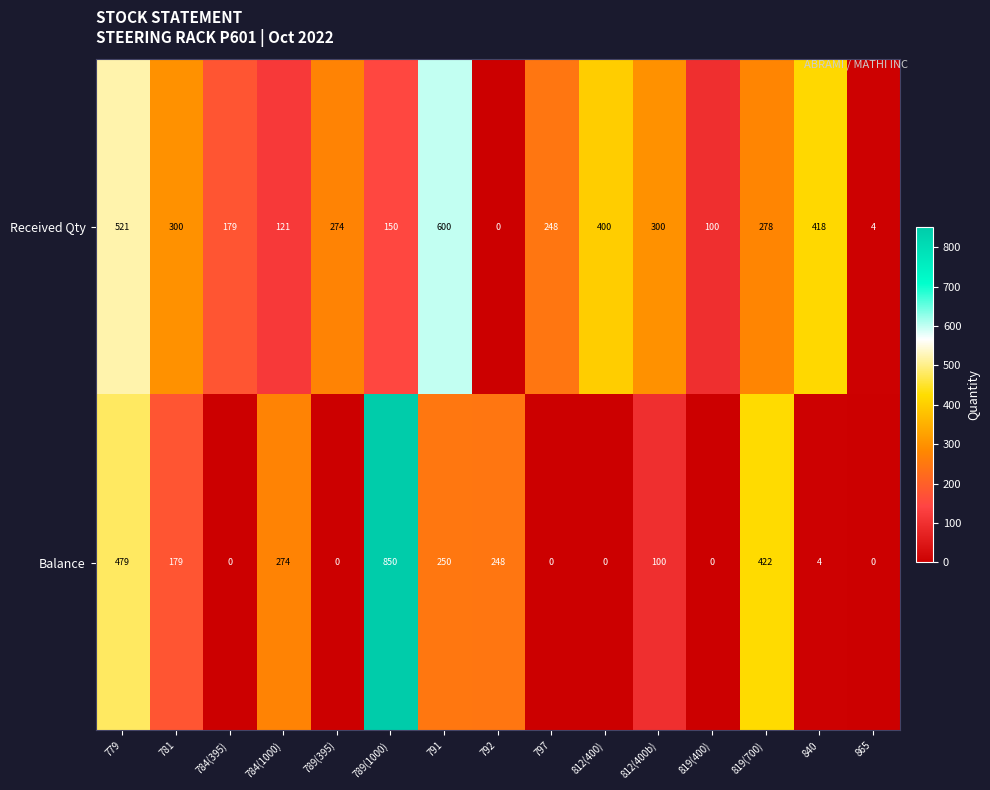

What is the difference between the Balance values at 779 and 840?

475